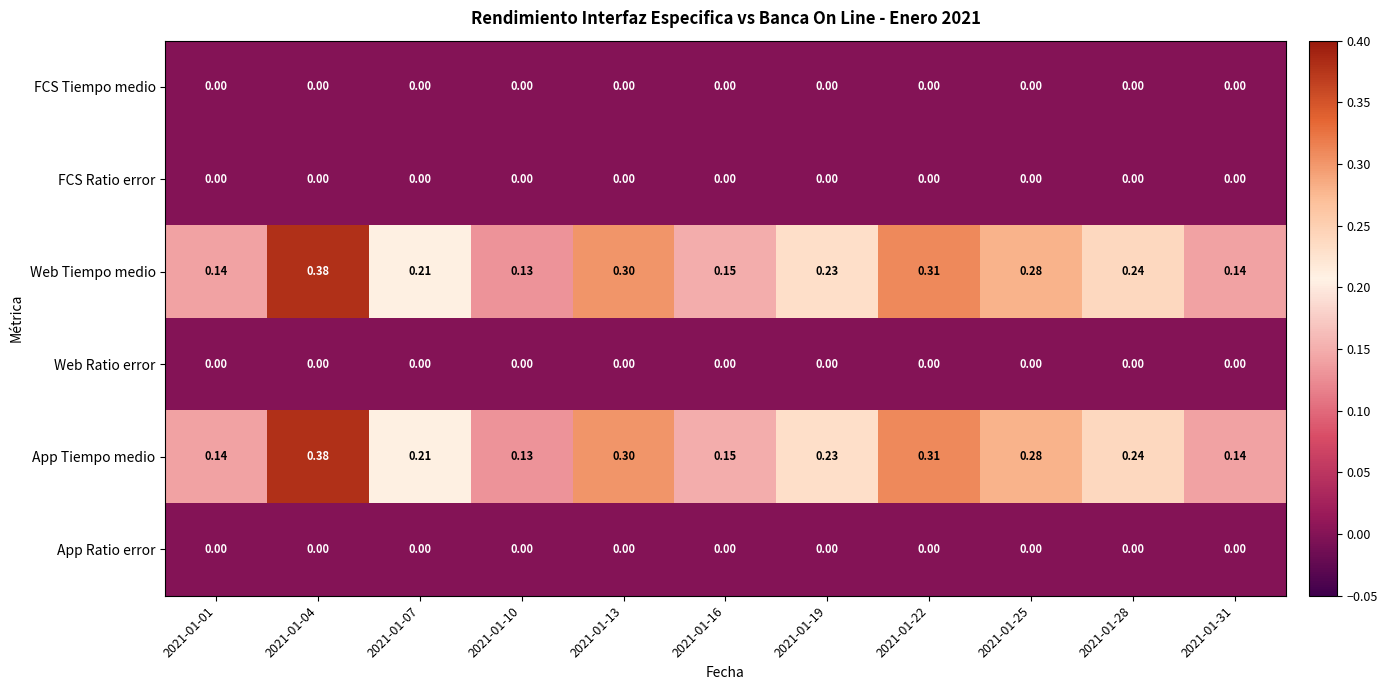

Is the value of Web Tiempo medio at 2021-01-25 greater than the value of App Tiempo medio at 2021-01-22?

No